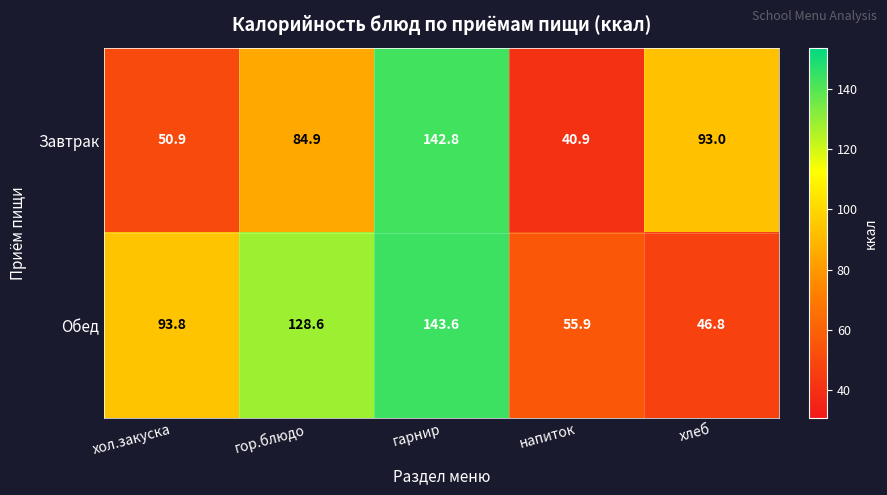

Which series has the widest spread of values?

Завтрак